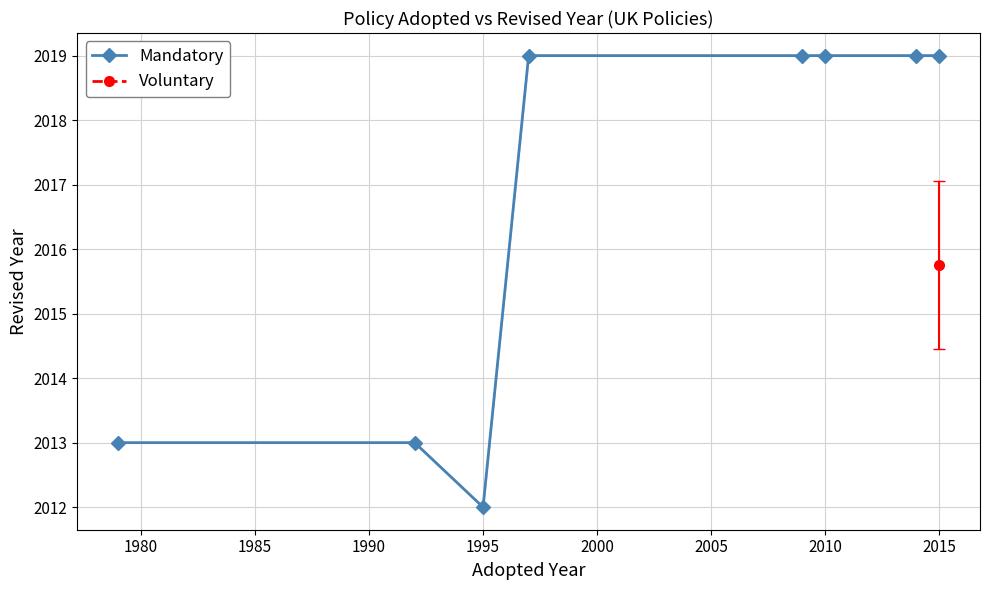

Is it true that Mandatory equals 473 at 2010?

False